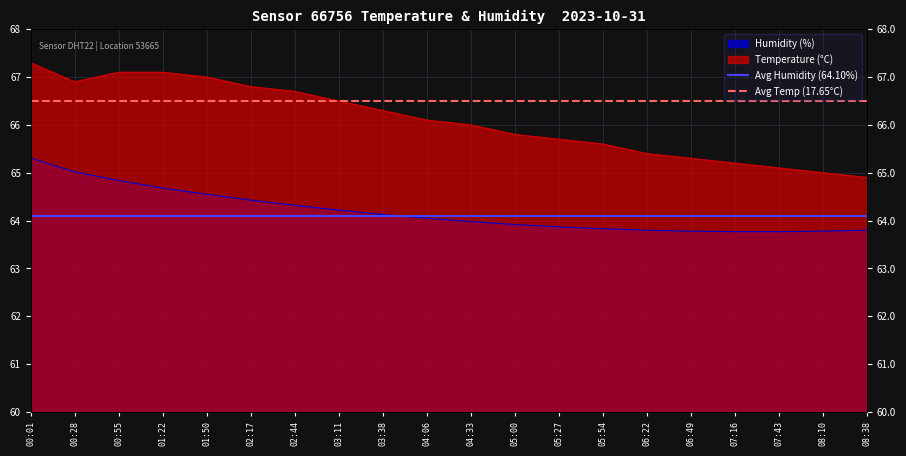

The value of Avg Humidity (64.10%) at 00:01 is 64.1. True or false?

True